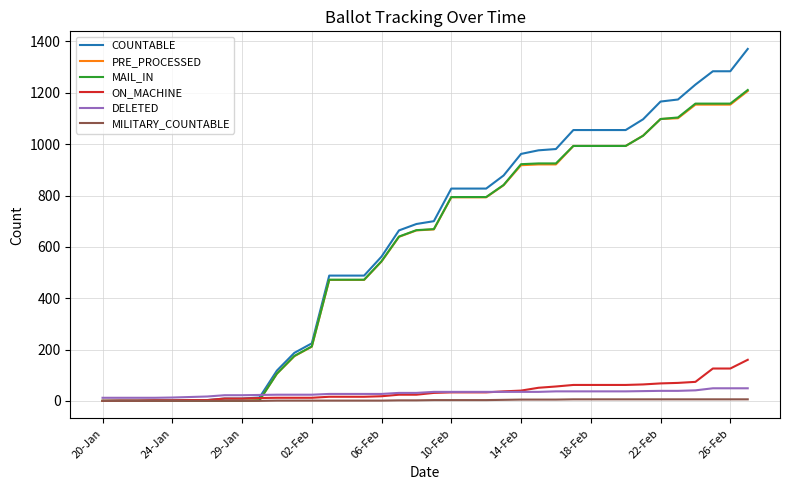

What are all the series names shown in the legend?

COUNTABLE, PRE_PROCESSED, MAIL_IN, ON_MACHINE, DELETED, MILITARY_COUNTABLE